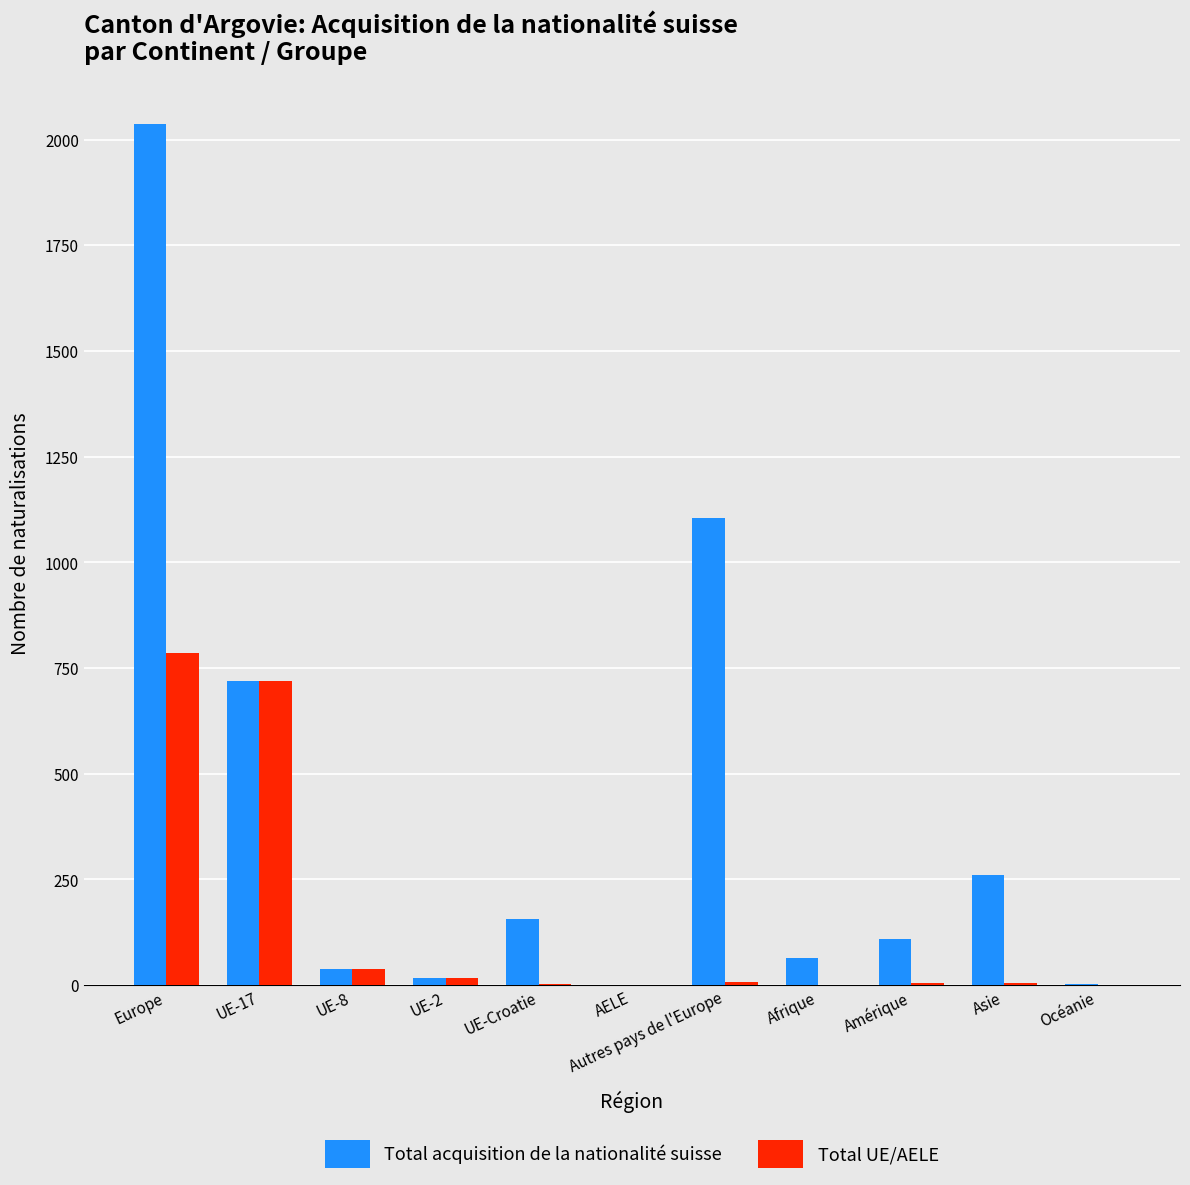

At which category is the sum across all series the highest?

Europe